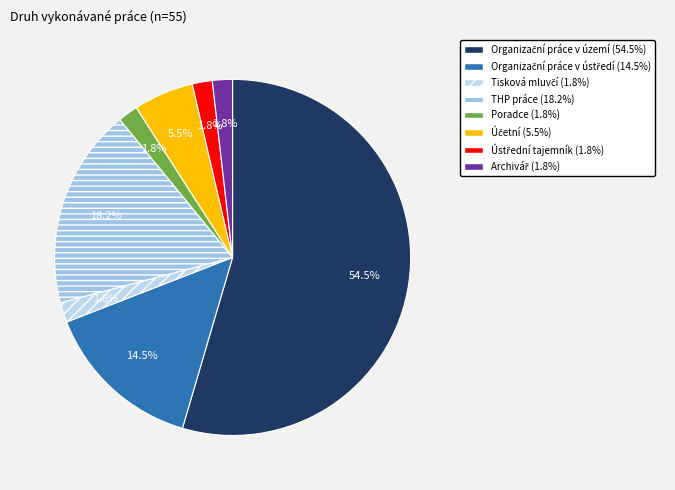

What percentage is the Archivář slice, to the nearest percent?

2%